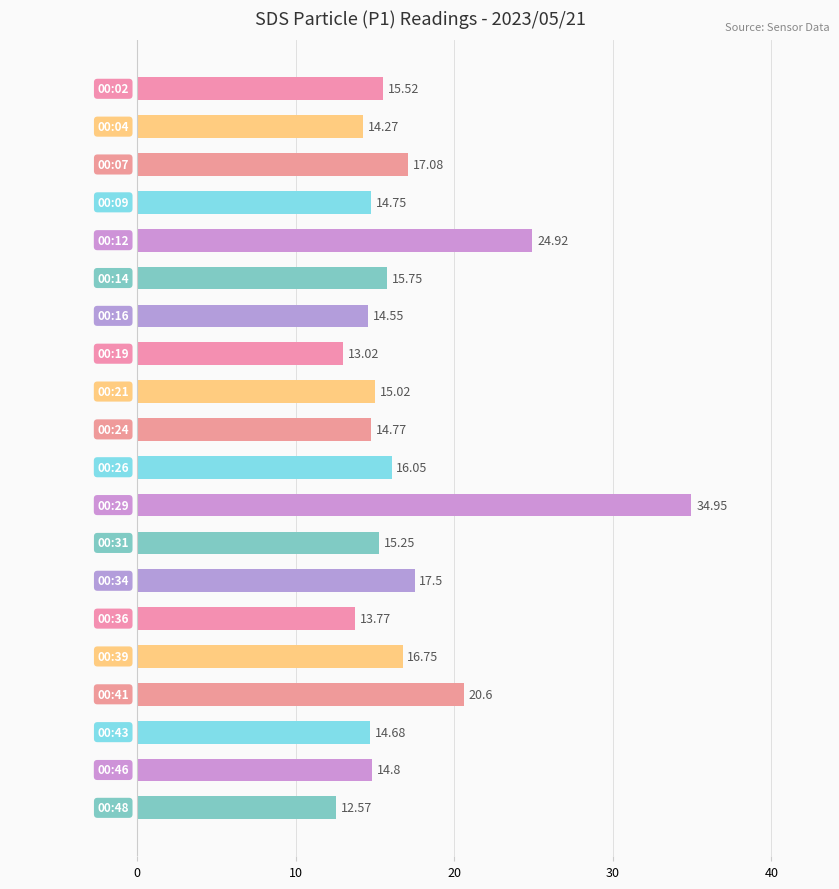

What is the difference between the second highest and second lowest values?

11.9